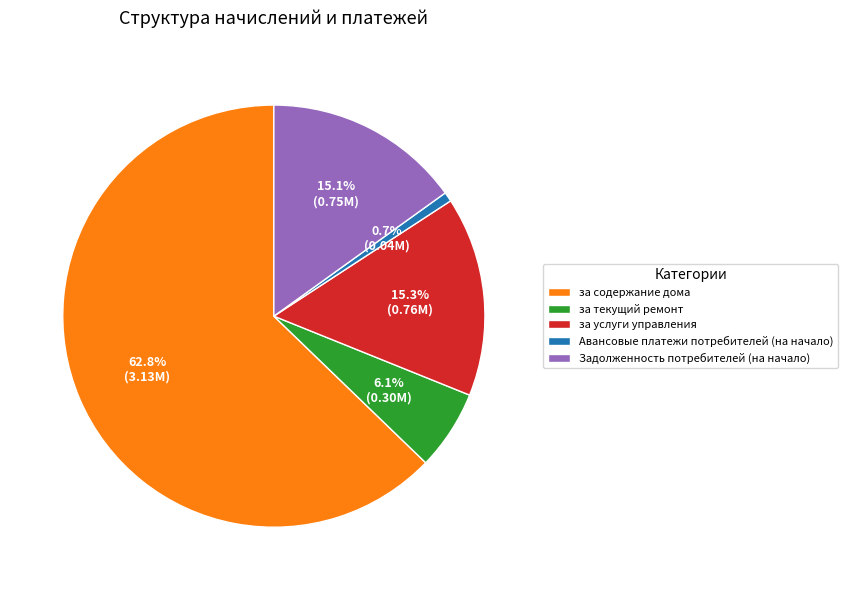

Between за услуги управления and за текущий ремонт, which is larger?

за услуги управления